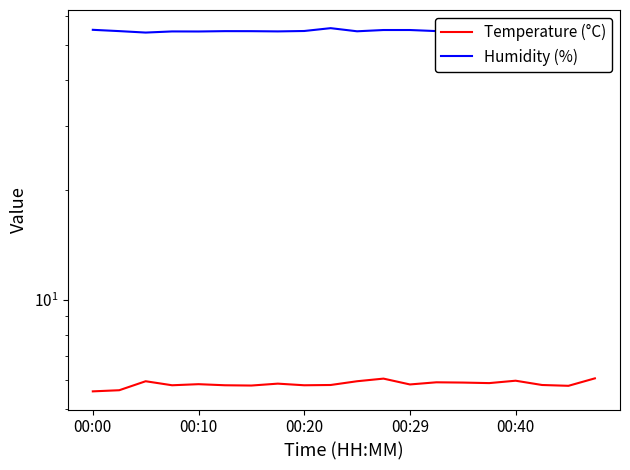

True or false: Humidity (%) and Temperature (°C) cross at least once.

False